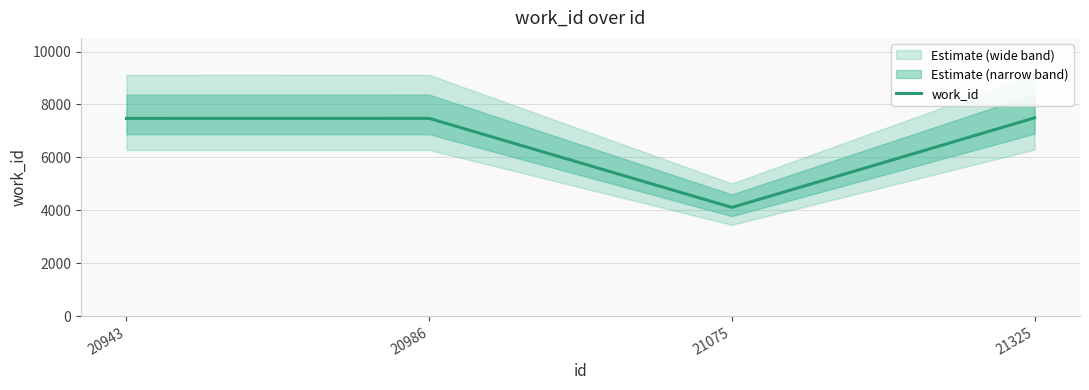

True or false: the data has more than 0 interior local peaks.

True